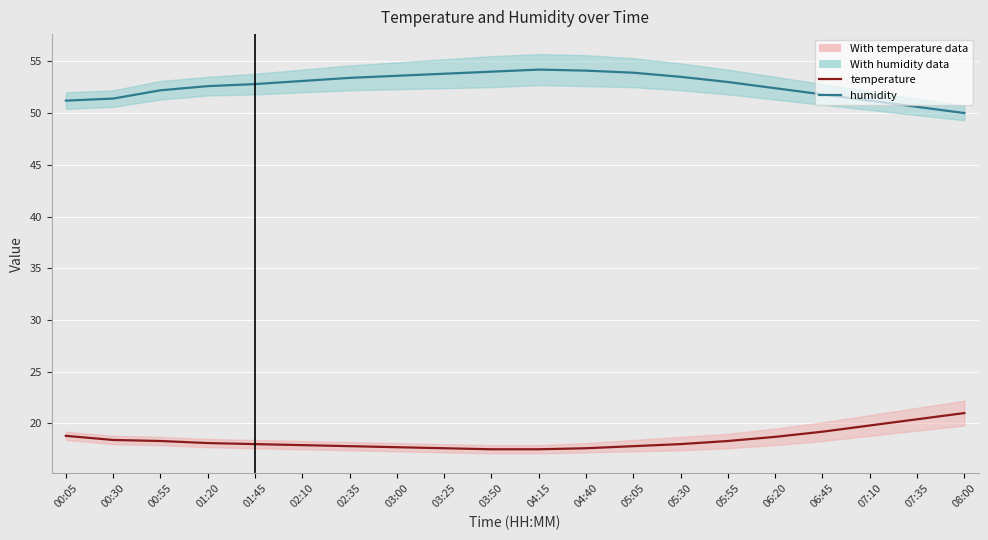

At 00:05, list the series in order from smallest to largest.

temperature, humidity